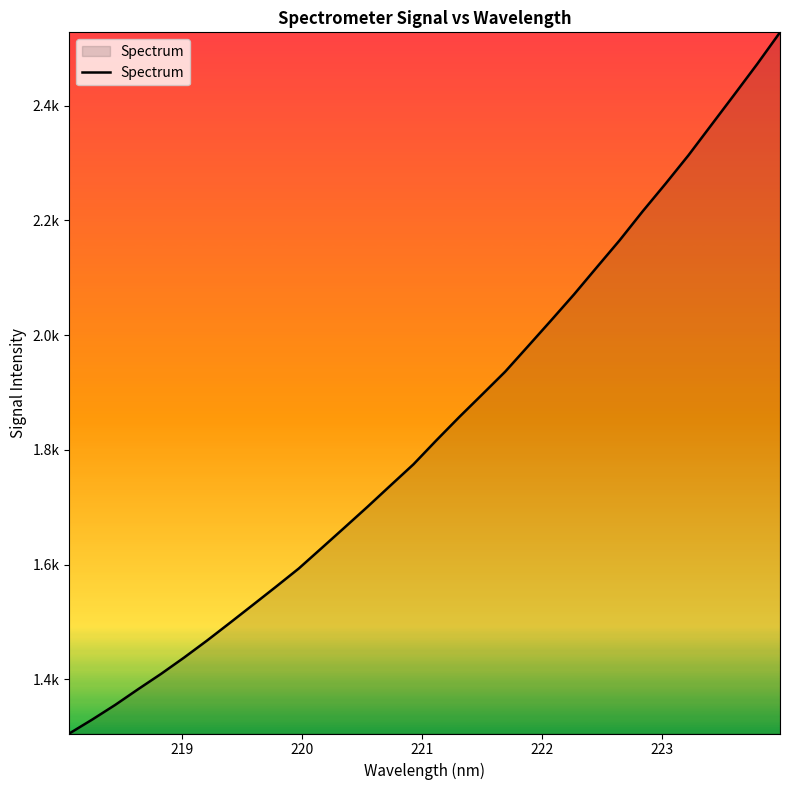

Does the chart have visible grid lines?

No